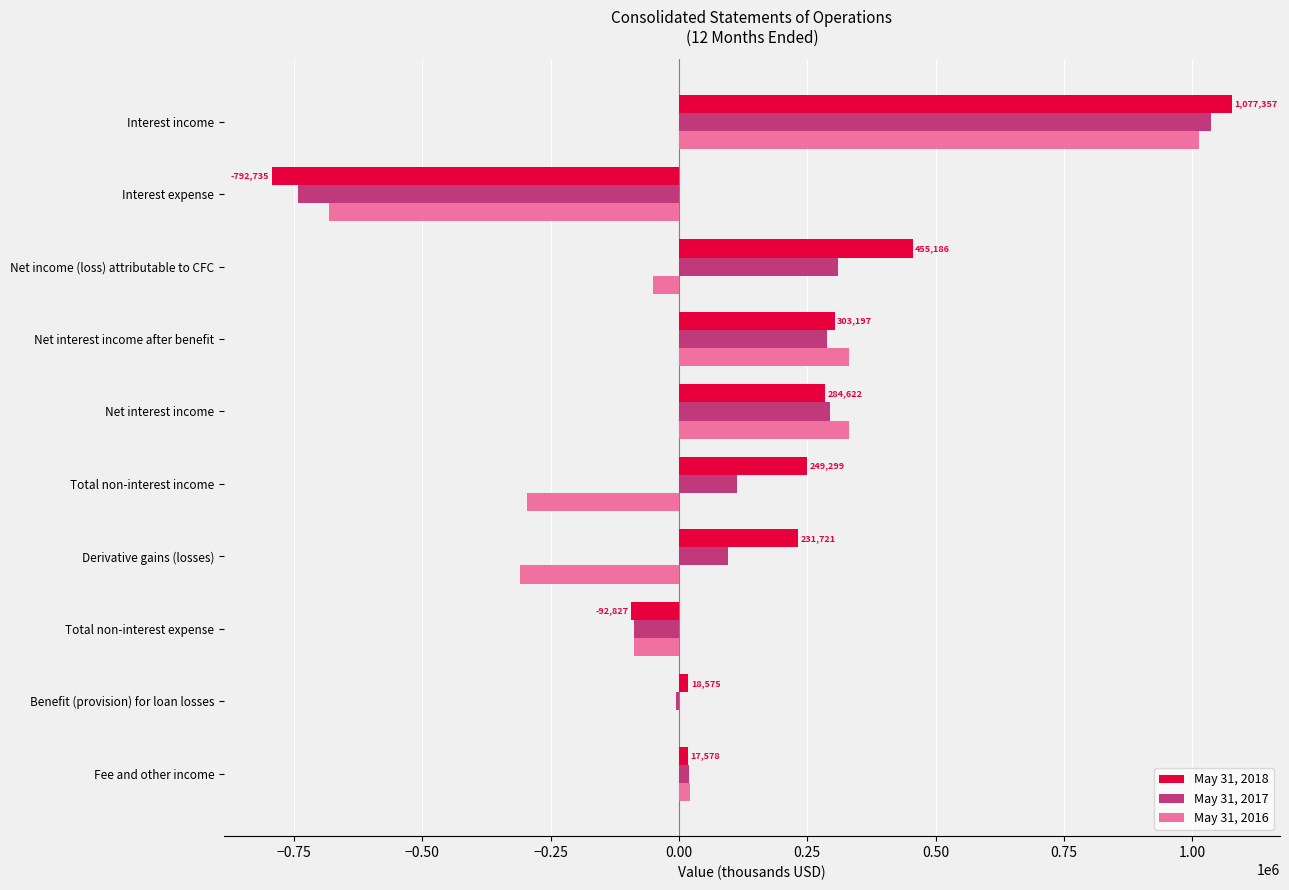

Which series changed the most between Derivative gains (losses) and Net income (loss) attributable to CFC?

May 31, 2016